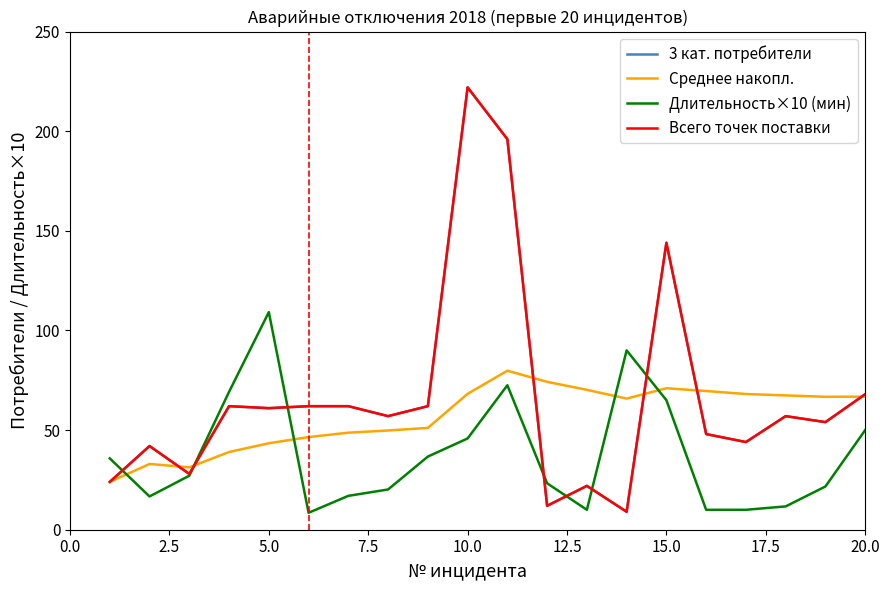

Does the chart display data point markers on the line(s)?

No